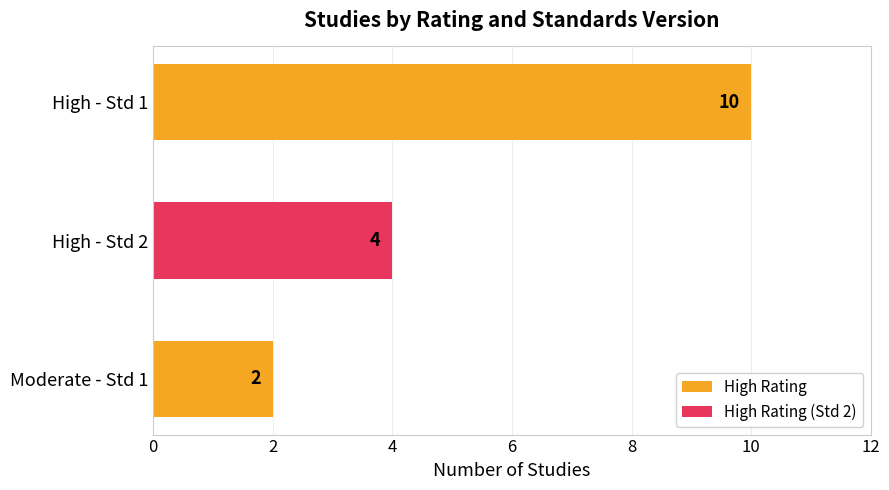

Rank the categories by value from highest to lowest.

High - Std 1, High - Std 2, Moderate - Std 1